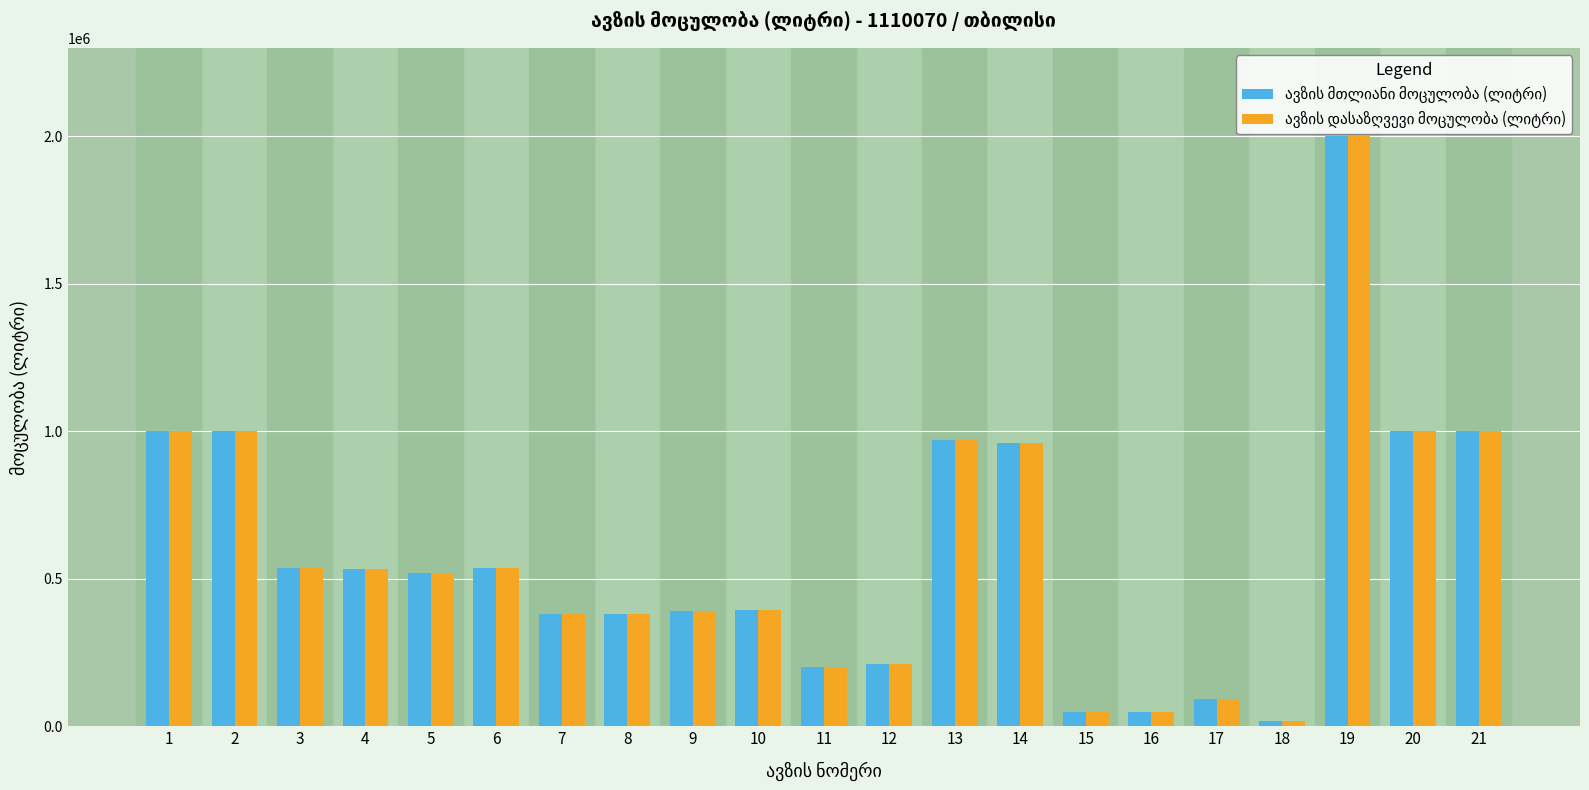

What is the greatest value displayed?

2000000